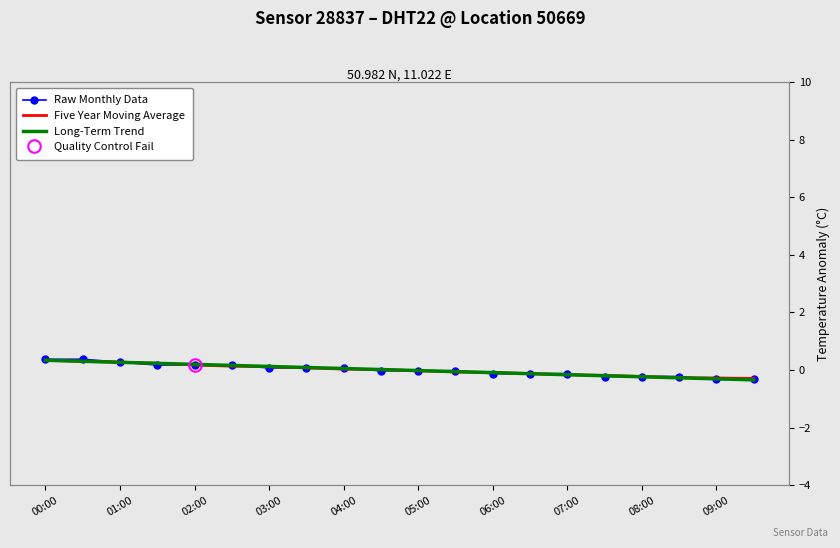

How many data points in Long-Term Trend are above 0?

10